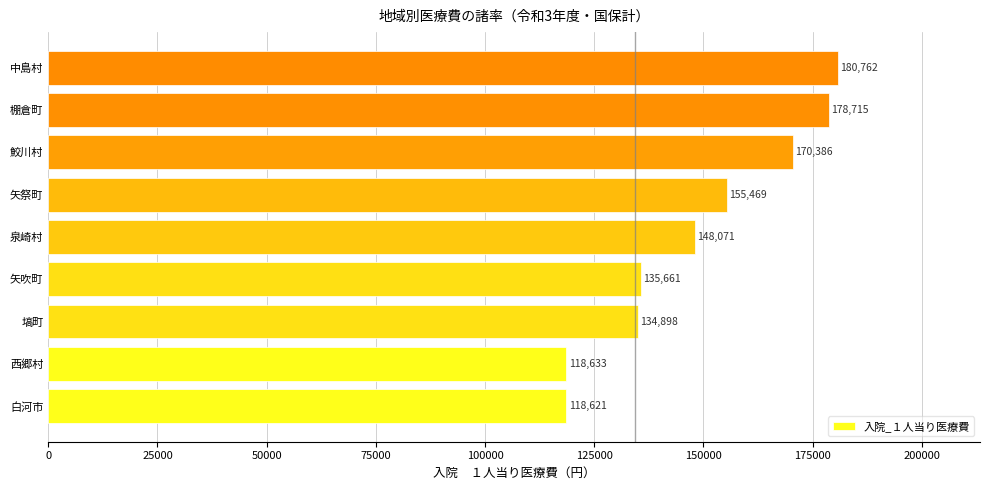

What is the minimum value shown in the chart?

118621